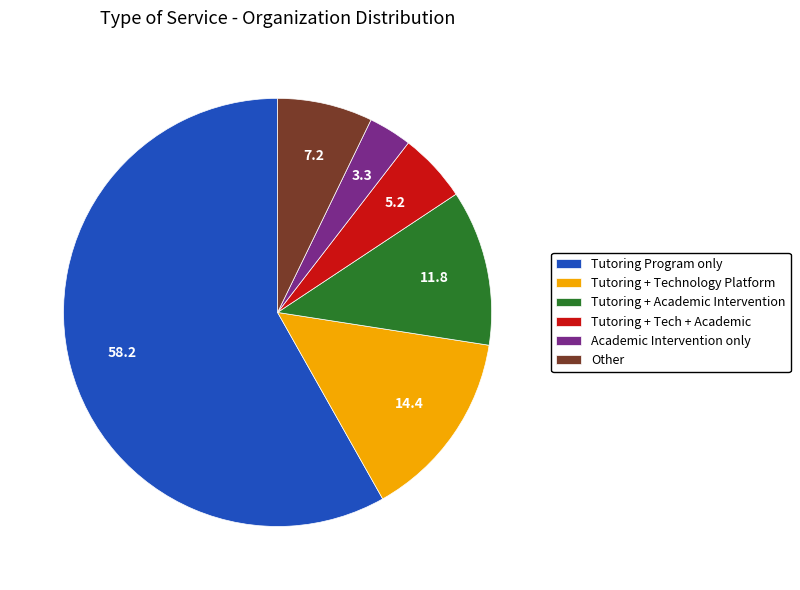

Is there a majority slice in this chart?

Yes